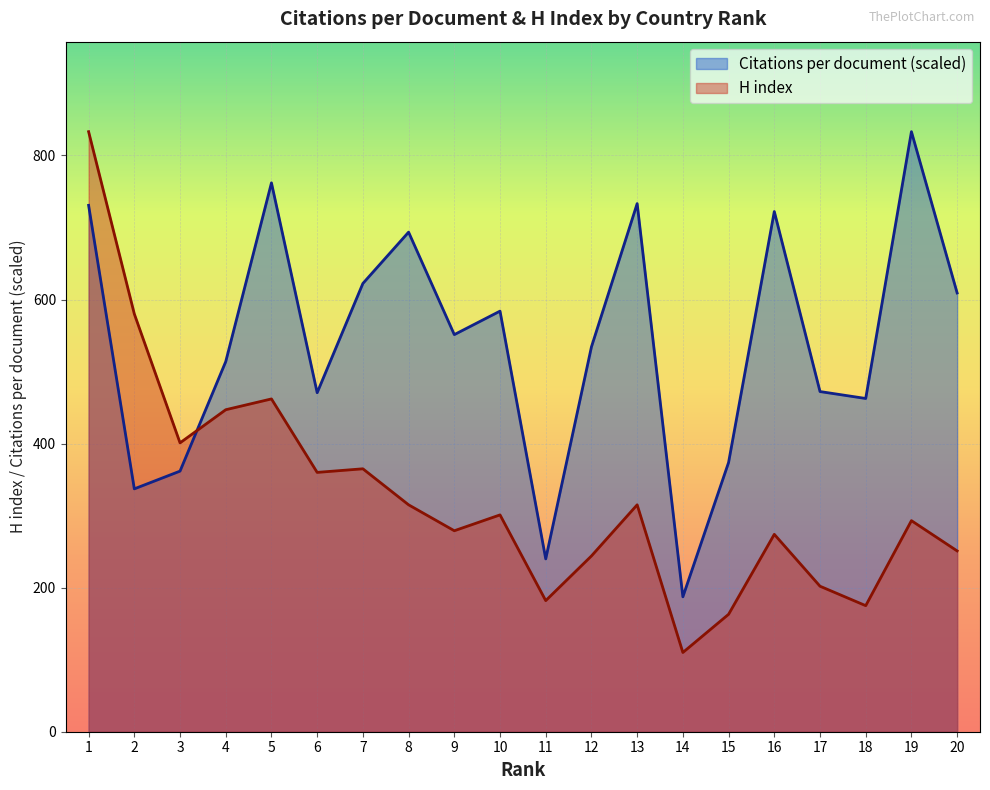

What is the maximum value shown in the chart?

833.0